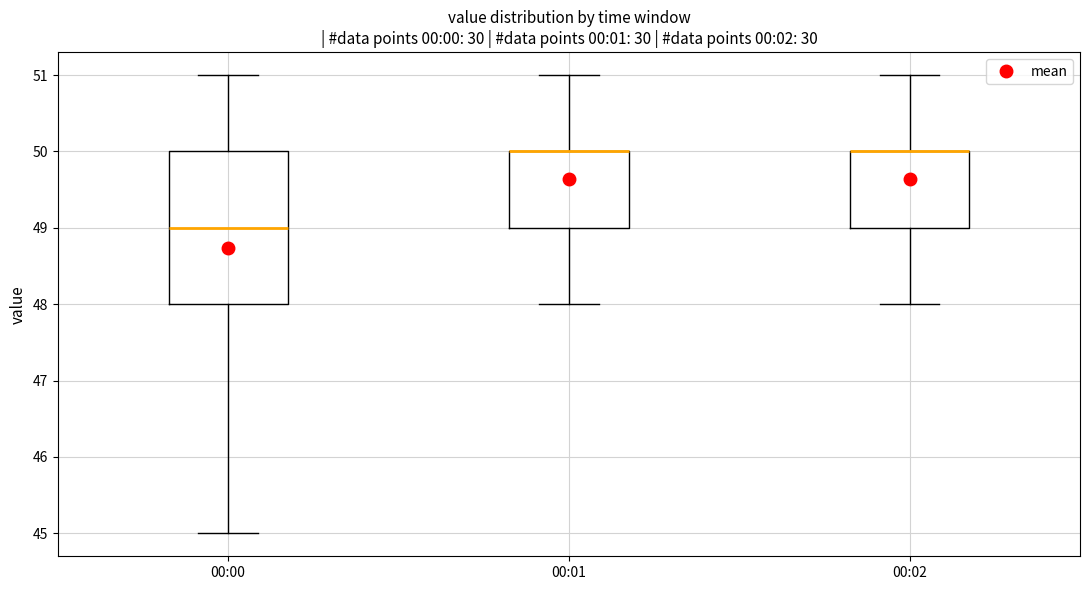

Where is the upper edge of the box for 00:00 on the y-axis? The values are not printed on the chart, so give them approximately, as read against the axis.

50